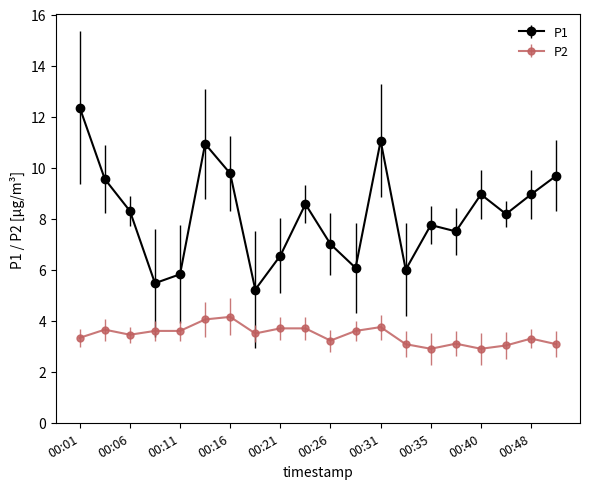

True or false: P2 and P1 intersect in this chart.

False